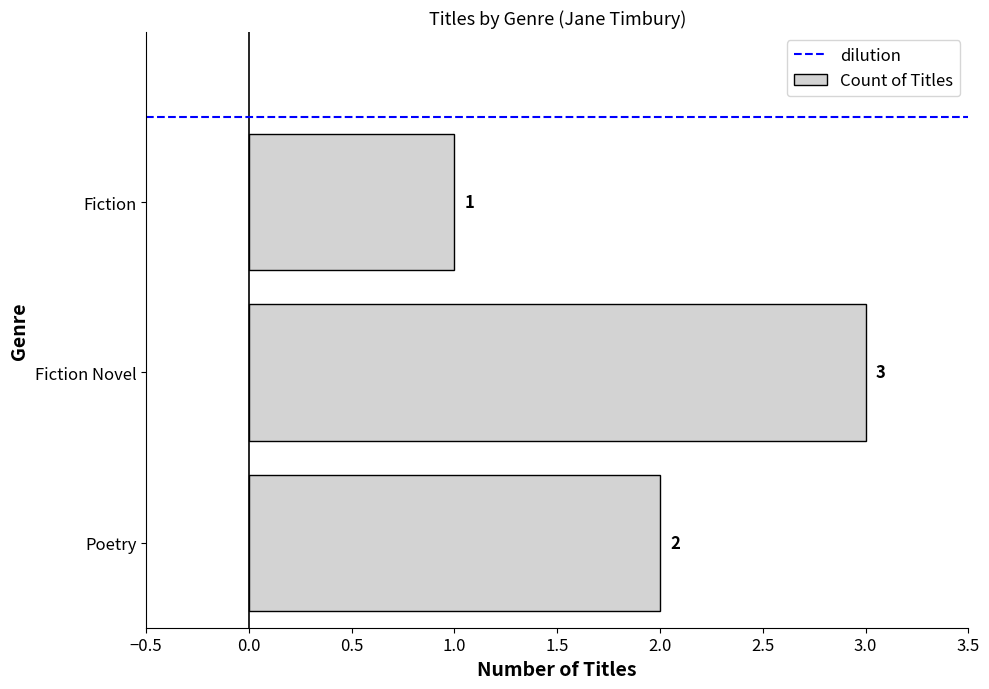

Where is the data nearest to the value 2?

Poetry